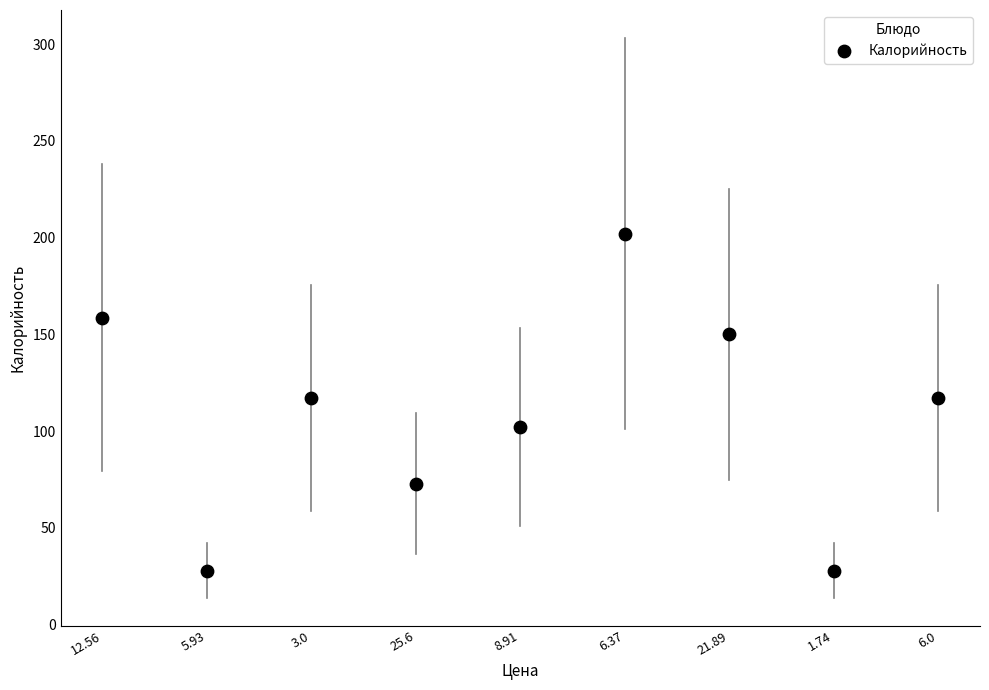

What is the average Y value?

108.5